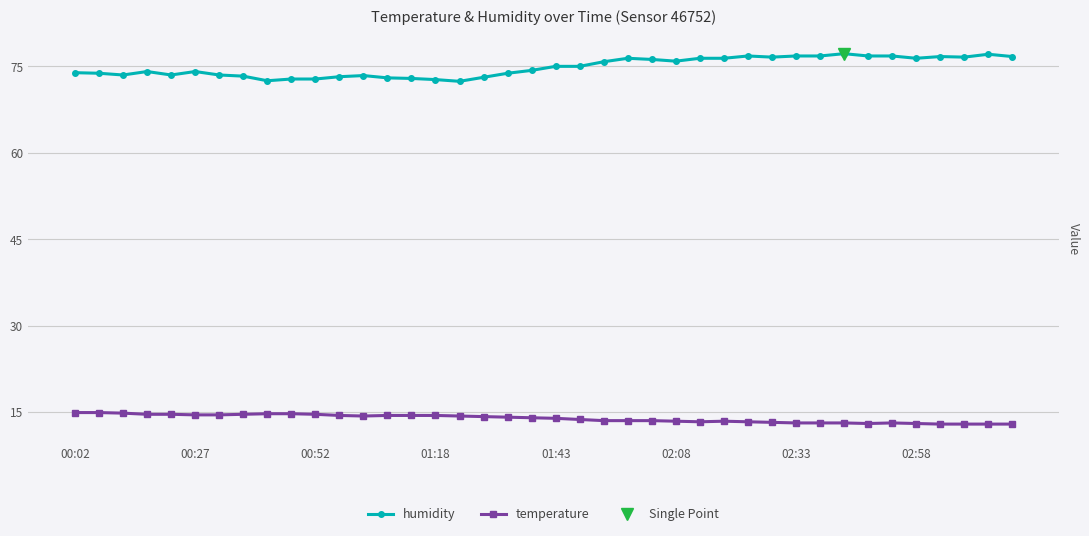

True or false: temperature and humidity intersect in this chart.

False